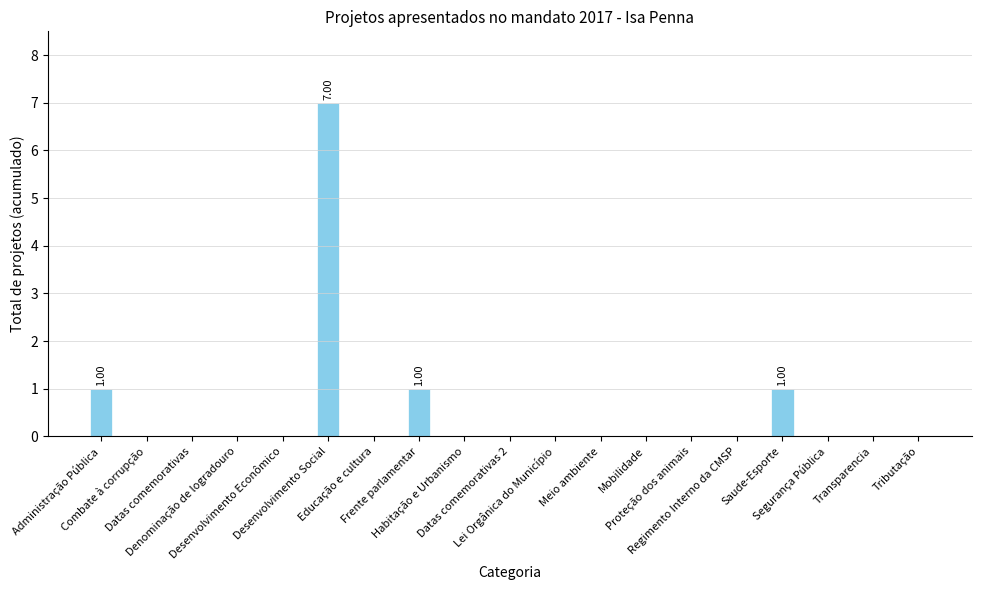

Count the number of data series in this chart.

1